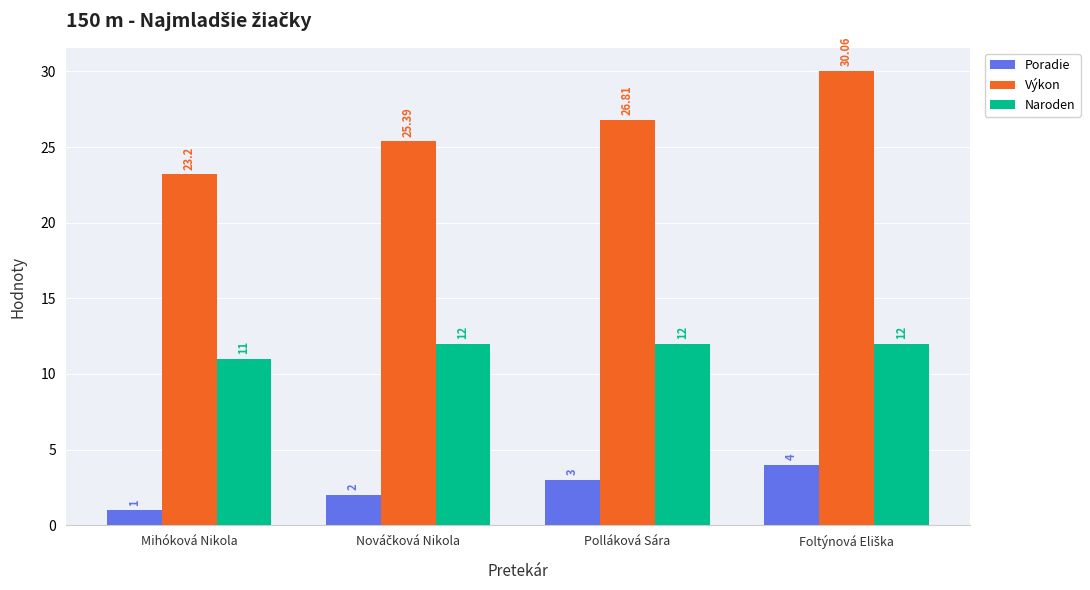

Is the value of Naroden at Mihóková Nikola greater than the value of Výkon at Polláková Sára?

No